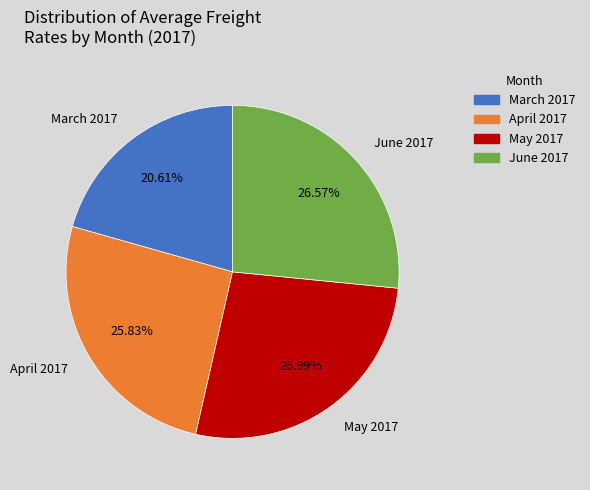

Approximately how many times larger is the value at April 2017 compared to June 2017?

1.0